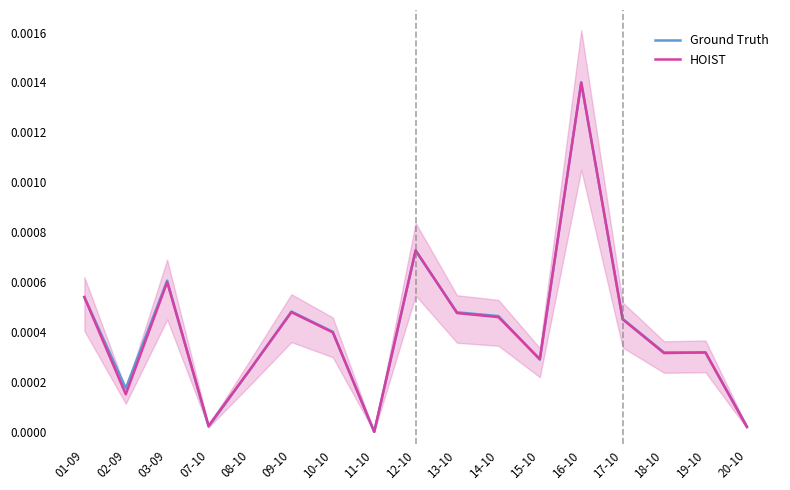

Is the value of Ground Truth at 09-10 greater than the value of HOIST at 19-10?

Yes